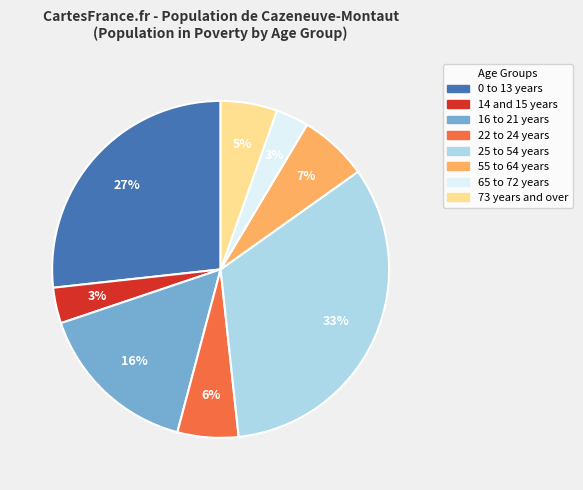

Is it true that 73 years and over is 5% of the pie?

True